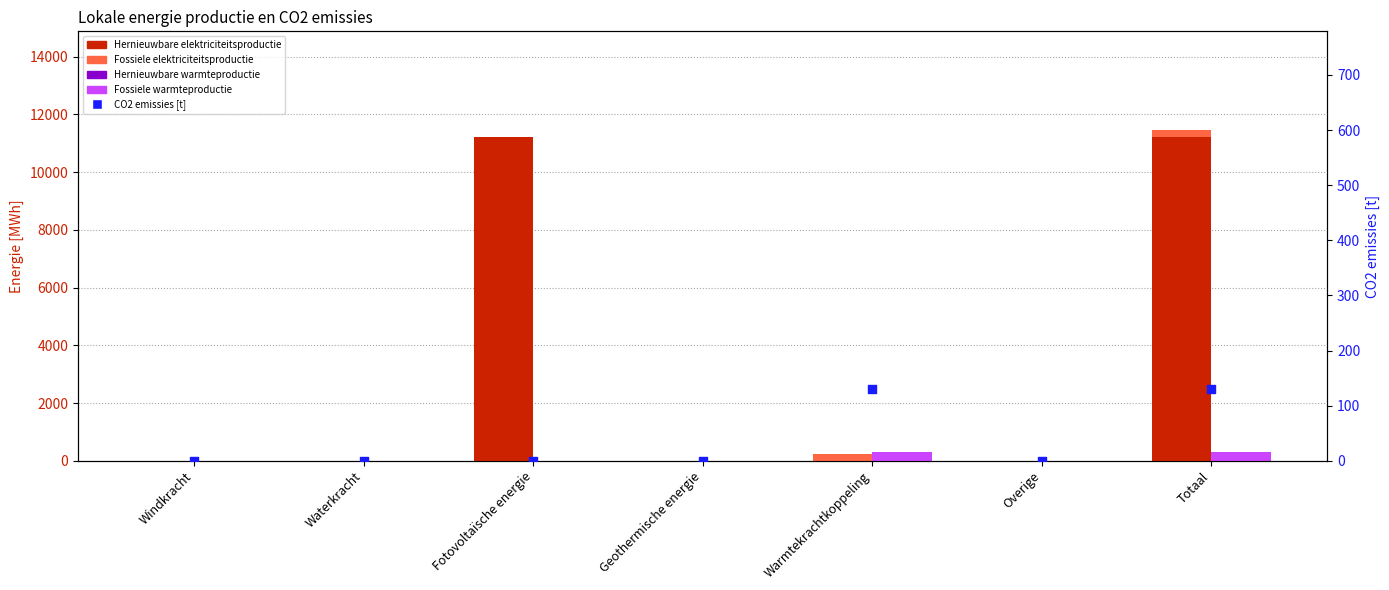

Which series contains the lowest Y value?

Hernieuwbare elektriciteitsproductie